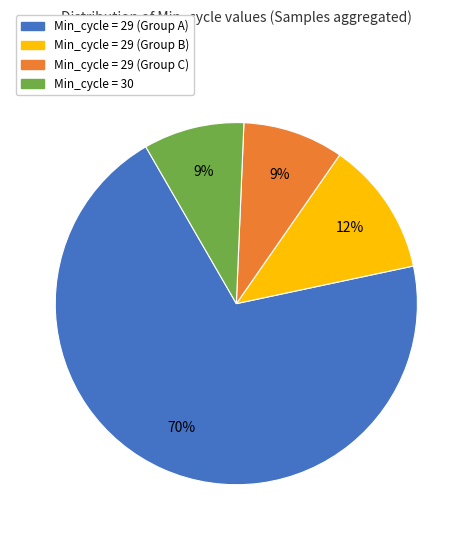

Which category has the biggest portion of the pie?

Min_cycle = 29 (Group A)